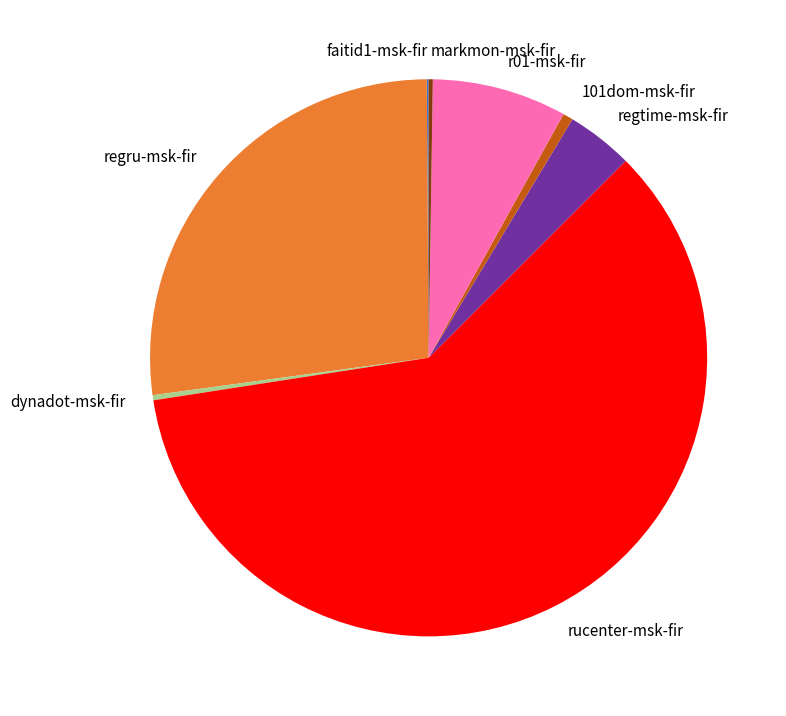

What is the majority slice?

rucenter-msk-fir